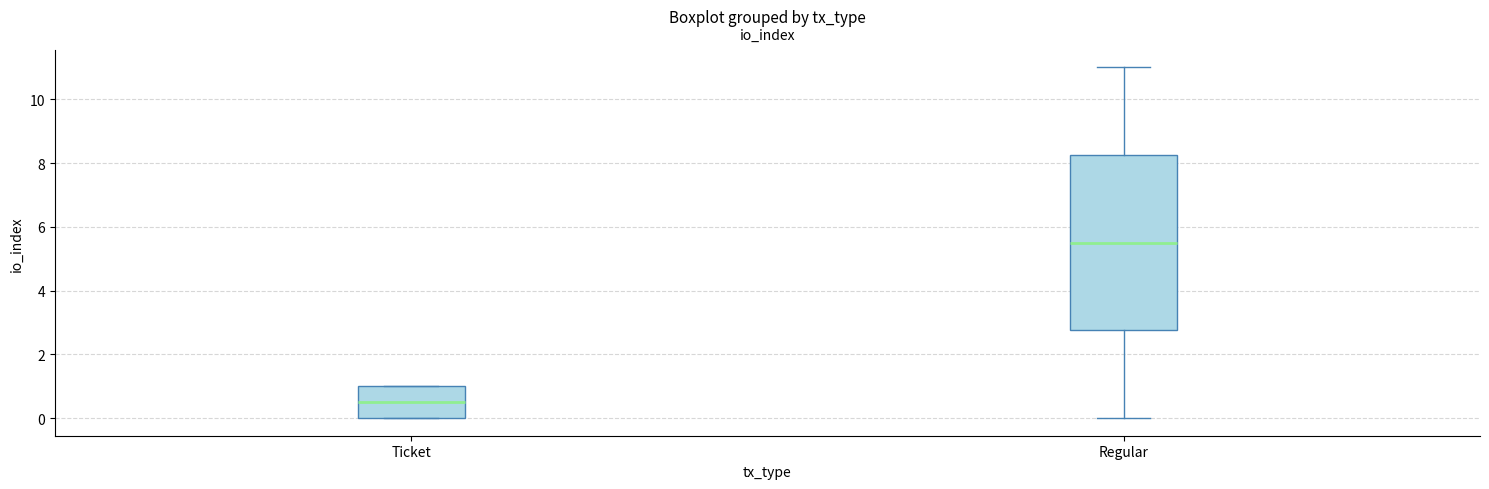

Reading left to right, transcribe this box plot: for each box, give where its median line is, the range the box spans, and where its two whiskers end, as read against the y-axis. The values are not printed on the chart, so give them approximately, as read against the axis.

Ticket: median 0.6, box 0.0 to 1.0, whiskers 0.0 to 1.0
Regular: median 5.6, box 2.8 to 8.2, whiskers 0.0 to 11.0